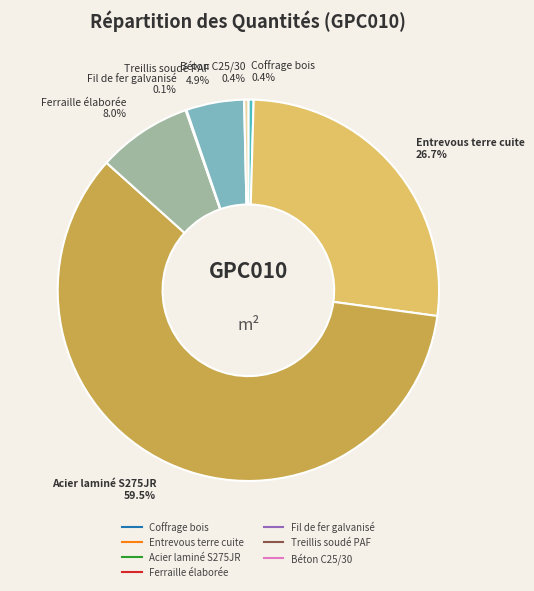

Between Coffrage bois and Ferraille élaborée, which is larger?

Ferraille élaborée